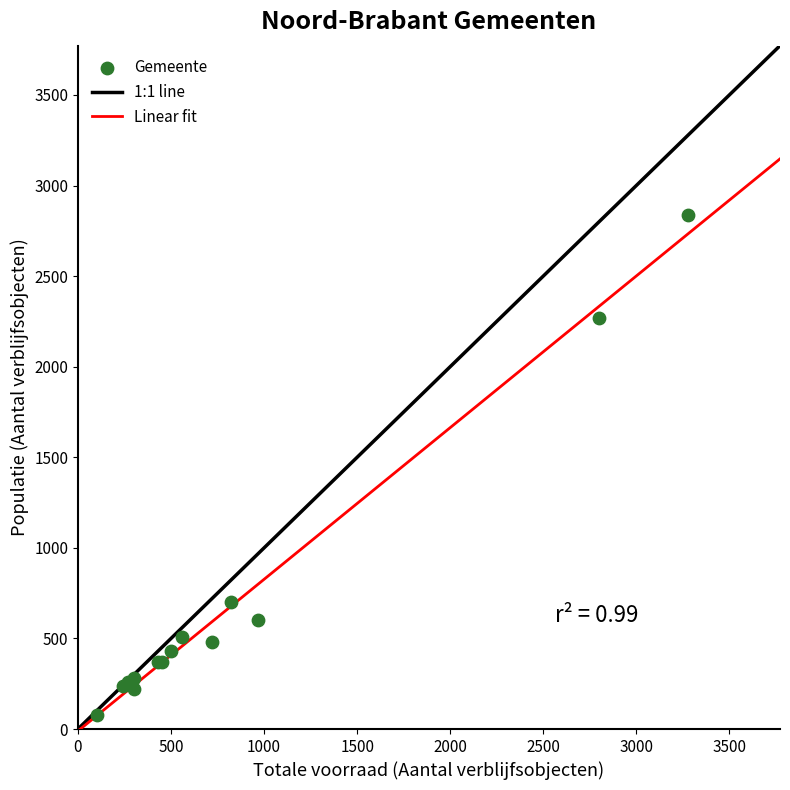

What Y value in the scatter plot is closest to 1460?

700